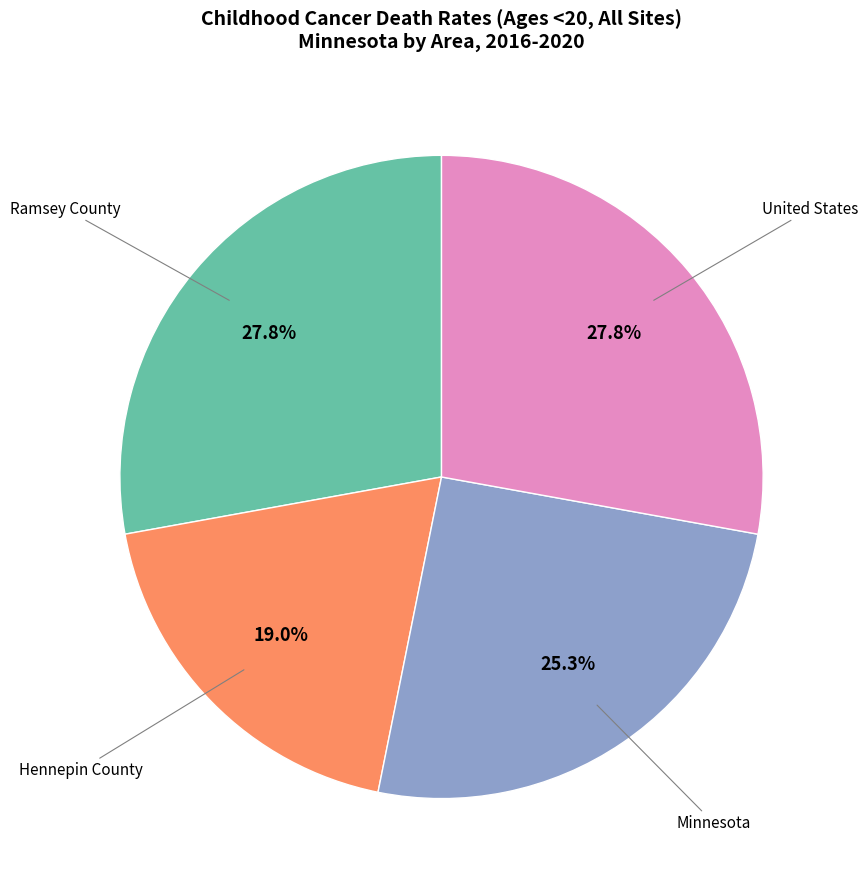

Is it true that United States is 28% of the pie?

True